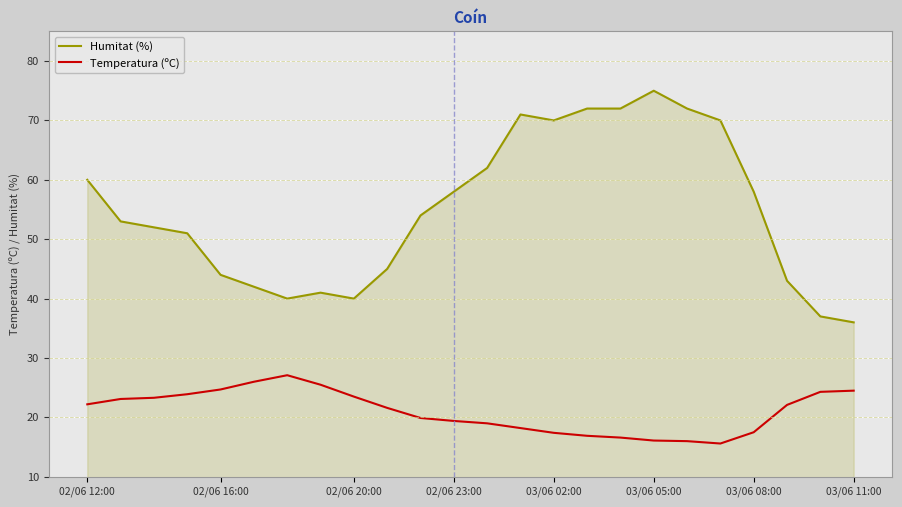

What is the difference between the maximum and minimum values in the Humitat (%) series?

39.0